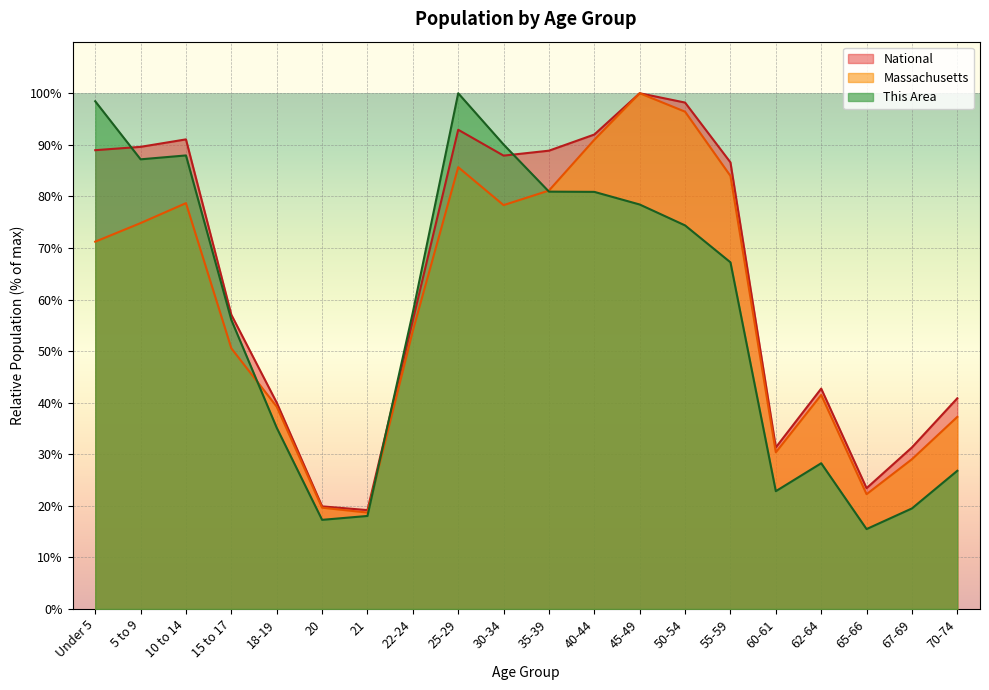

Rank the series at 10 to 14 from highest to lowest value.

National, This Area, Massachusetts